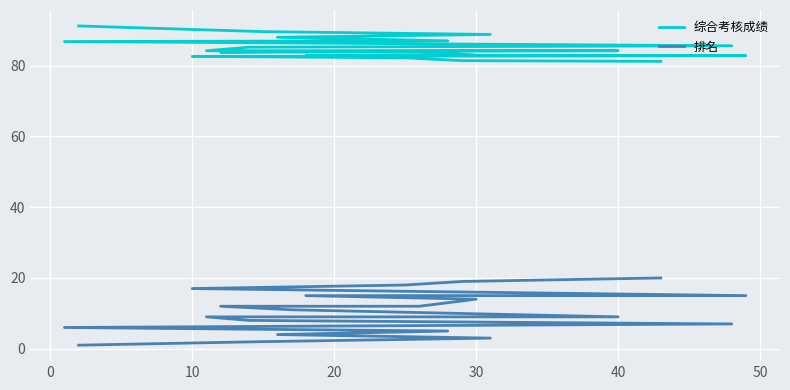

List the series in order of their overall mean, highest first.

综合考核成绩, 排名